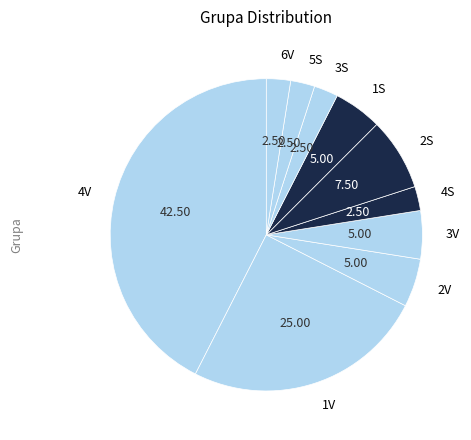

How many slices are in this pie chart?

10